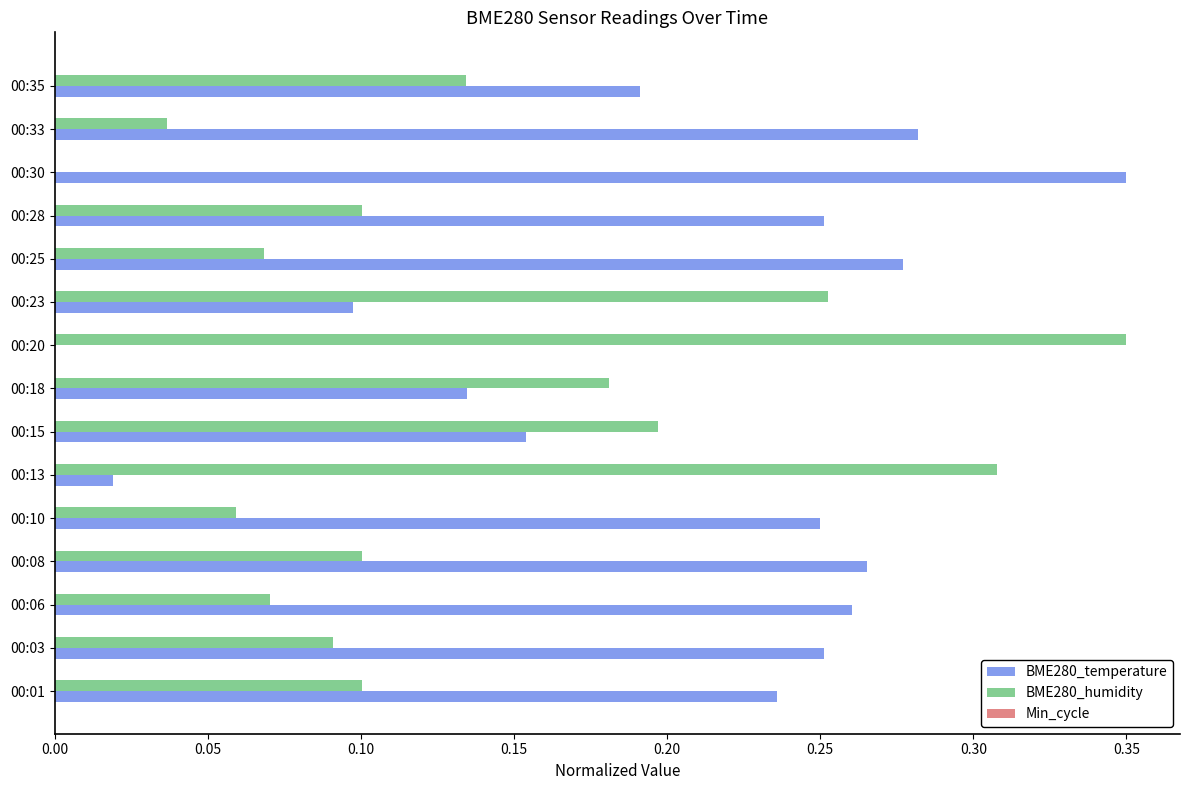

What is the sum of all BME280_temperature values?

3.0